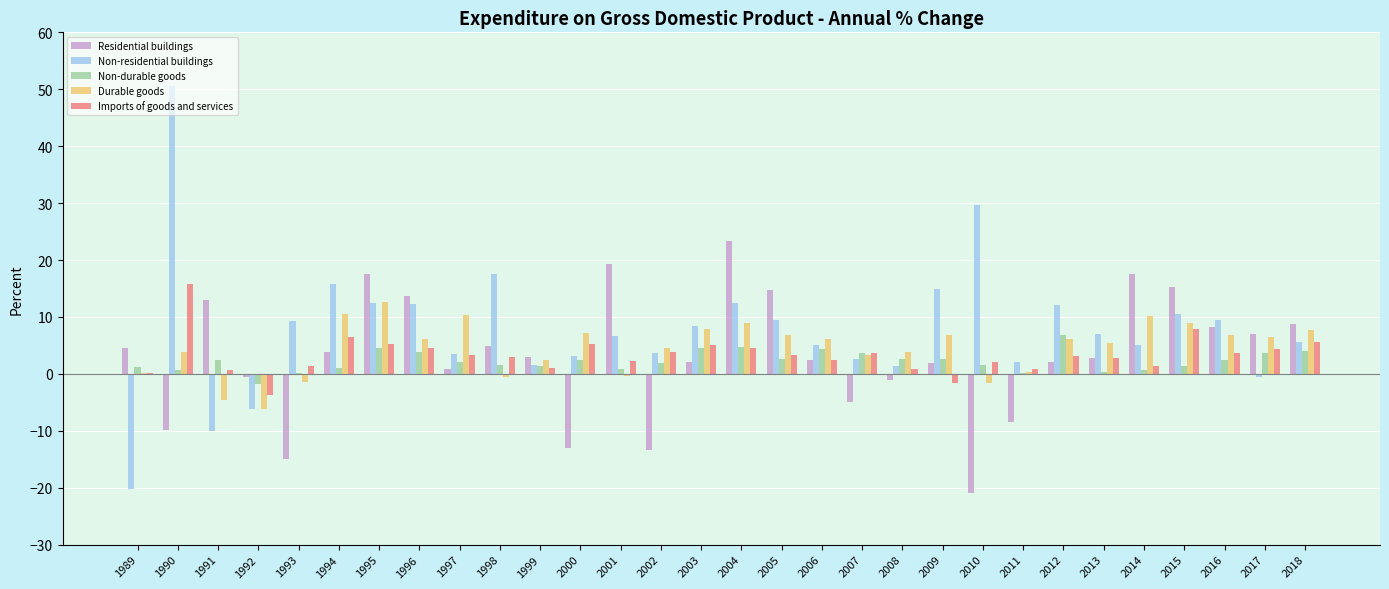

Count the number of data series in this chart.

5